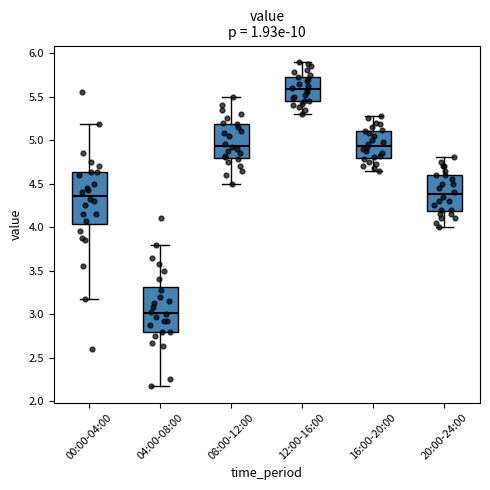

Reading left to right, read every box against the y-axis: the position of its median line, the range the box covers, and the ends of its whiskers. The values are not printed on the chart, so give them approximately, as read against the axis.

00:00-04:00: median 4.35, box 4.05 to 4.65, whiskers 3.15 to 5.20
04:00-08:00: median 3.00, box 2.80 to 3.30, whiskers 2.15 to 3.80
08:00-12:00: median 4.95, box 4.80 to 5.20, whiskers 4.50 to 5.50
12:00-16:00: median 5.60, box 5.45 to 5.75, whiskers 5.30 to 5.90
16:00-20:00: median 4.95, box 4.80 to 5.10, whiskers 4.65 to 5.30
20:00-24:00: median 4.40, box 4.20 to 4.60, whiskers 4.00 to 4.80